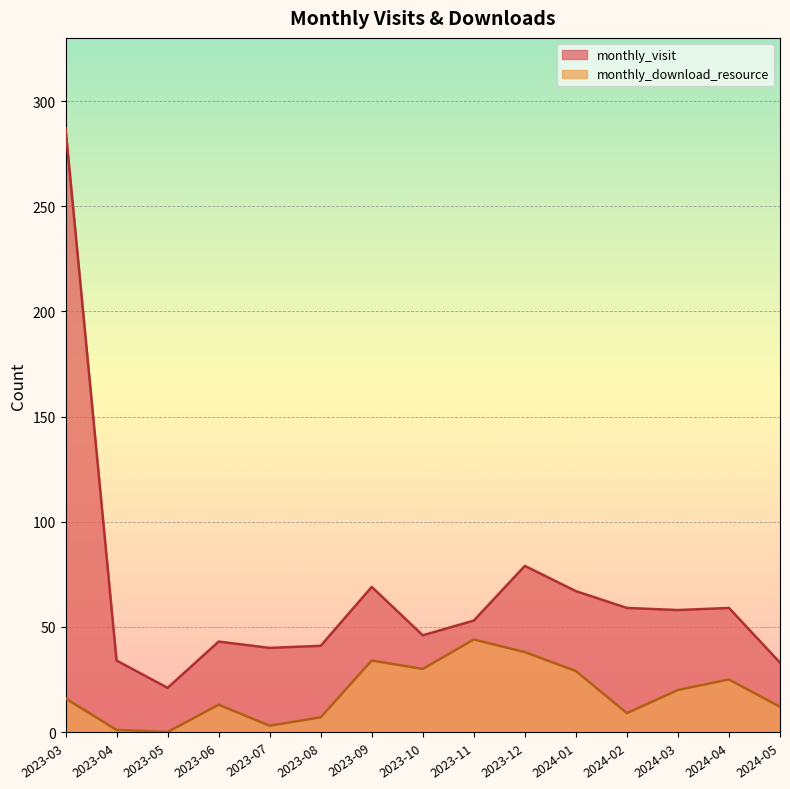

Which series changed the most between 2023-03 and 2023-06?

monthly_visit